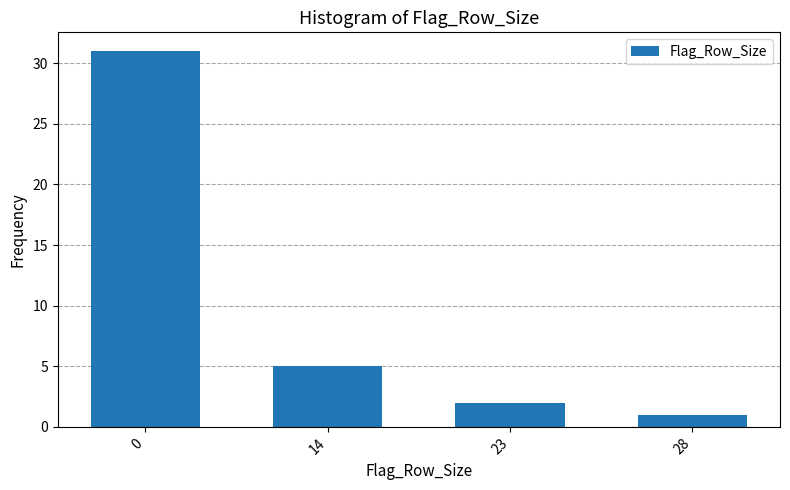

Reading right to left, list all the values displayed in this chart.

28=1	23=2	14=5	0=31